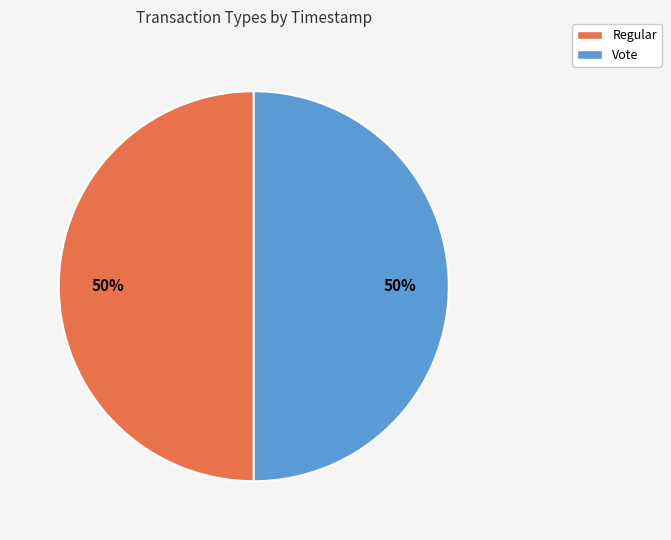

How many slices are in this pie chart?

2